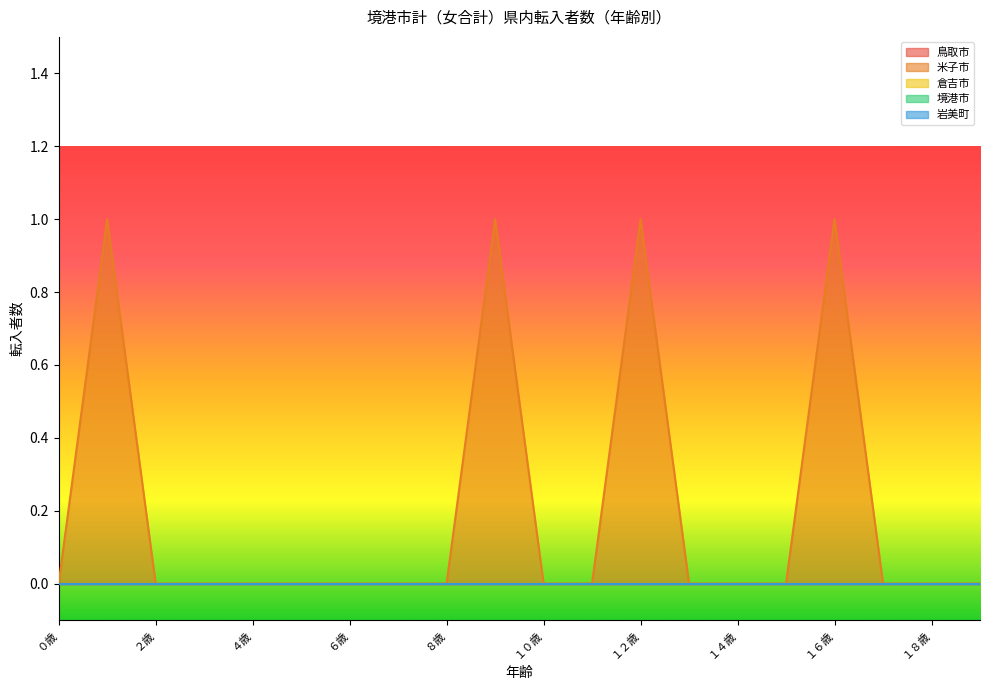

Which category has the highest value in the 倉吉市 series?

０歳